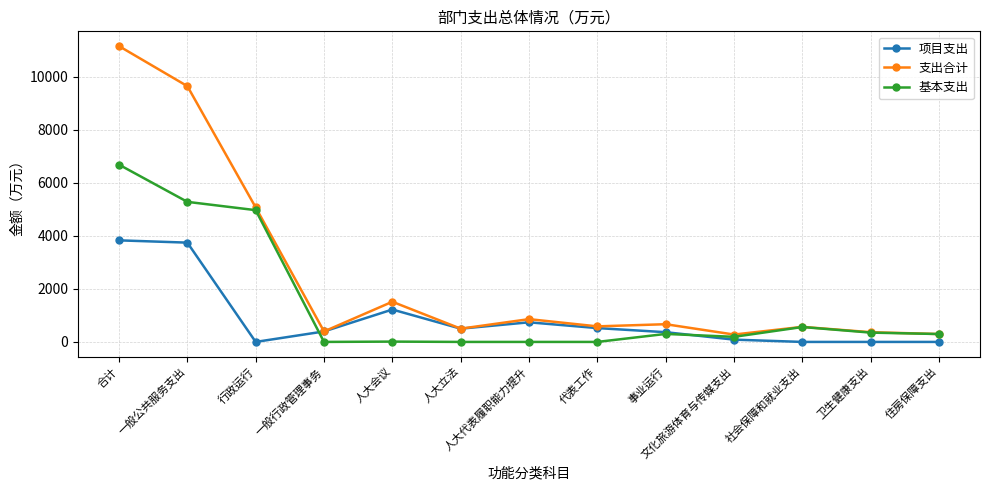

What is the label of the 8th point from the left?

代表工作